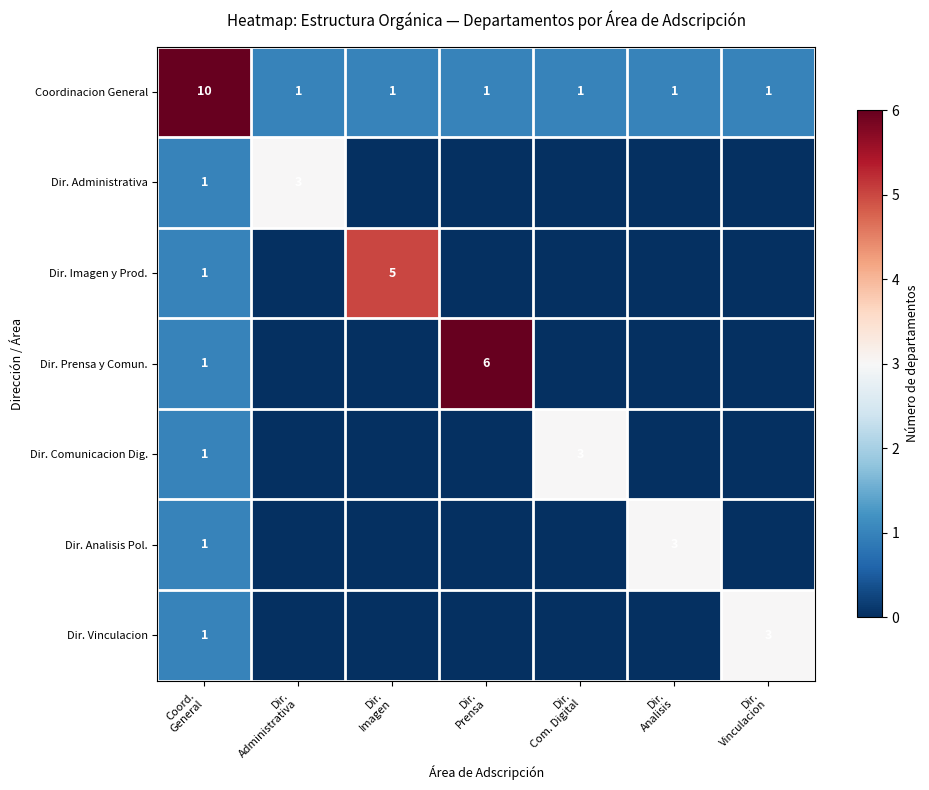

Count the number of categories in the chart.

7